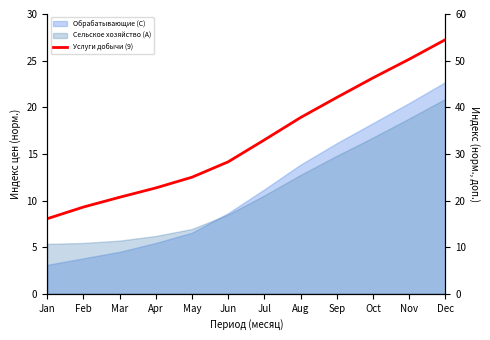

Does the chart have visible grid lines?

No